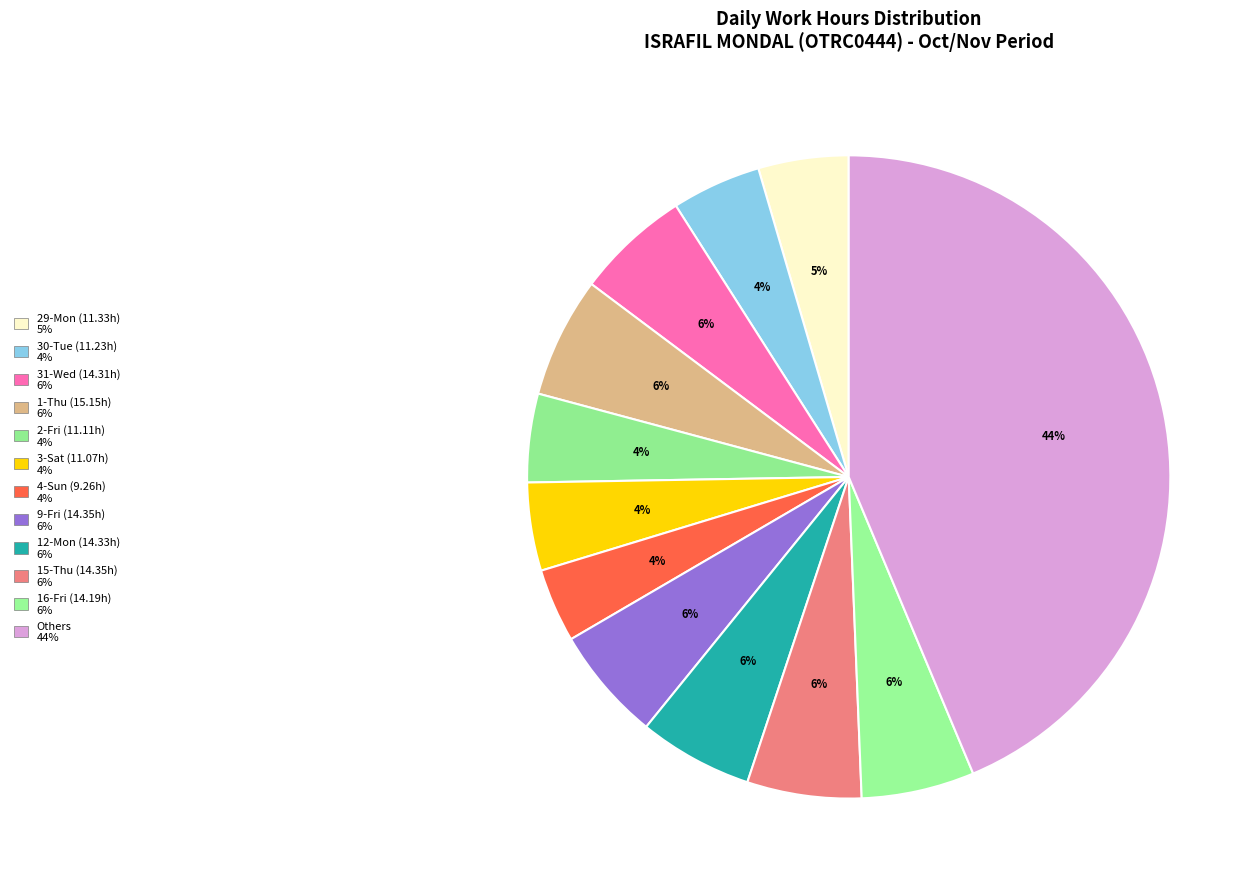

How many slices are in this pie chart?

12